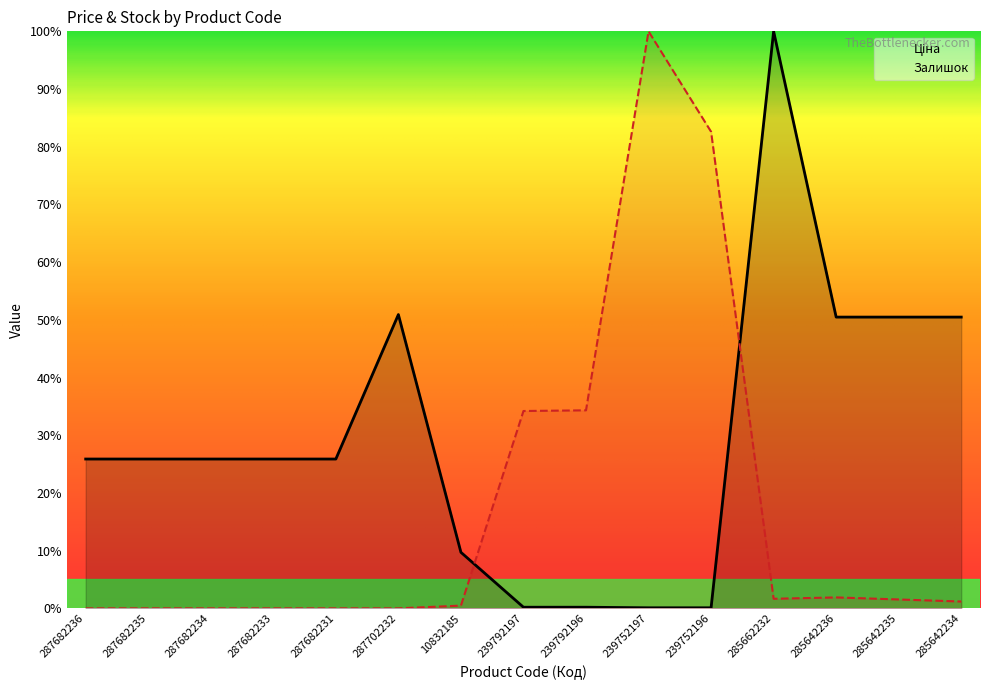

True or false: Залишок has a value of 0.0 at 287682233.

True